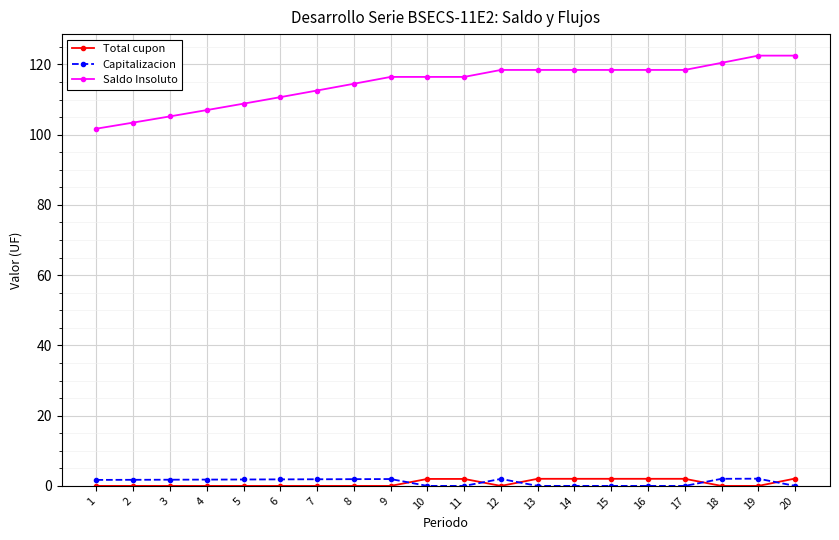

What is the maximum value for Saldo Insoluto?

122.5